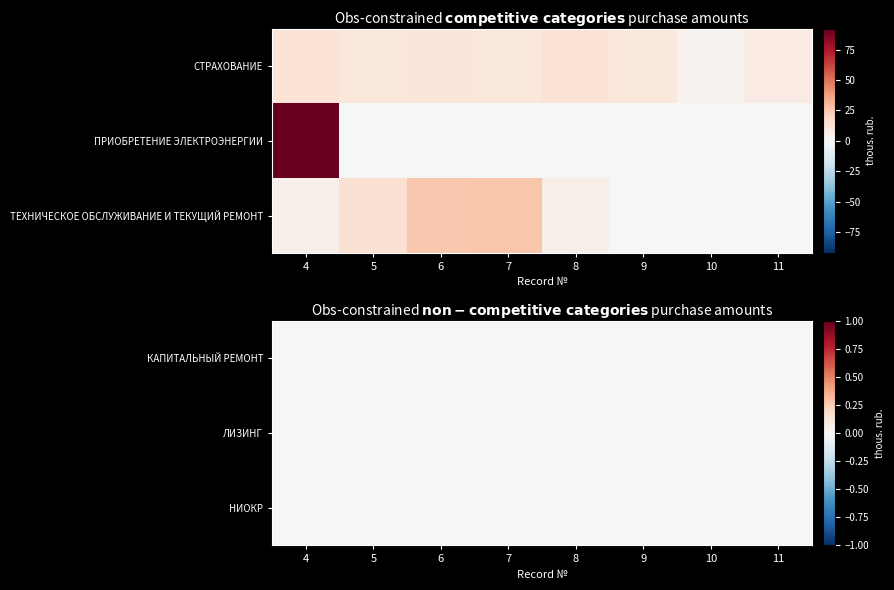

Which series has the widest spread of values?

ПРИОБРЕТЕНИЕ ЭЛЕКТРОЭНЕРГИИ